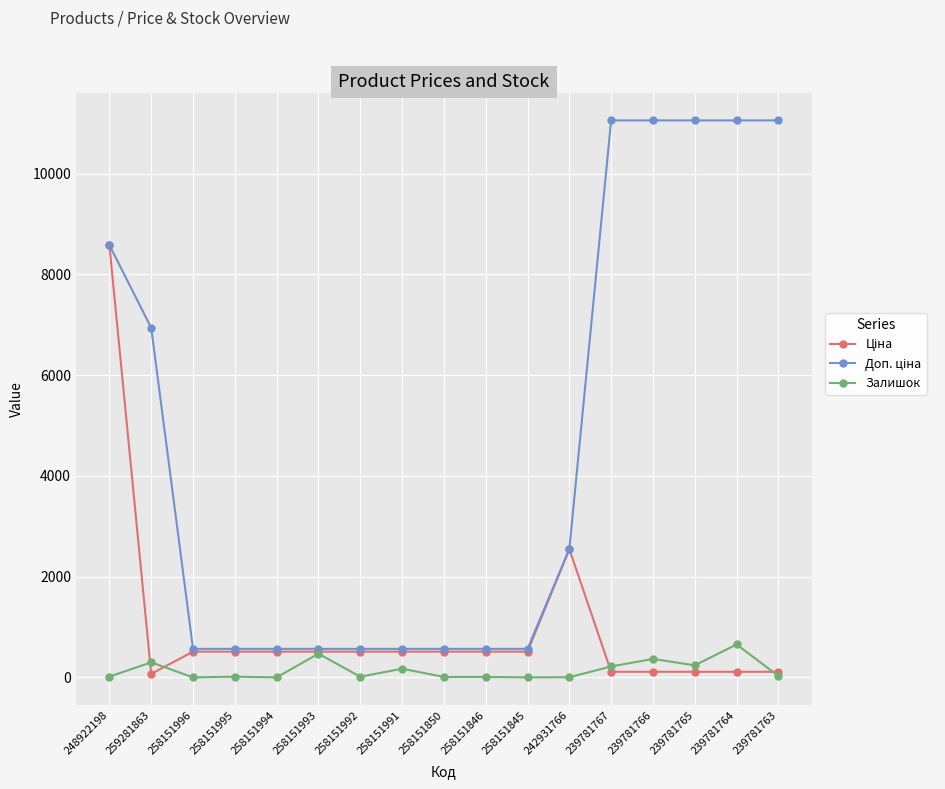

What is the spread (max minus min) of values at 258151994?

566.0